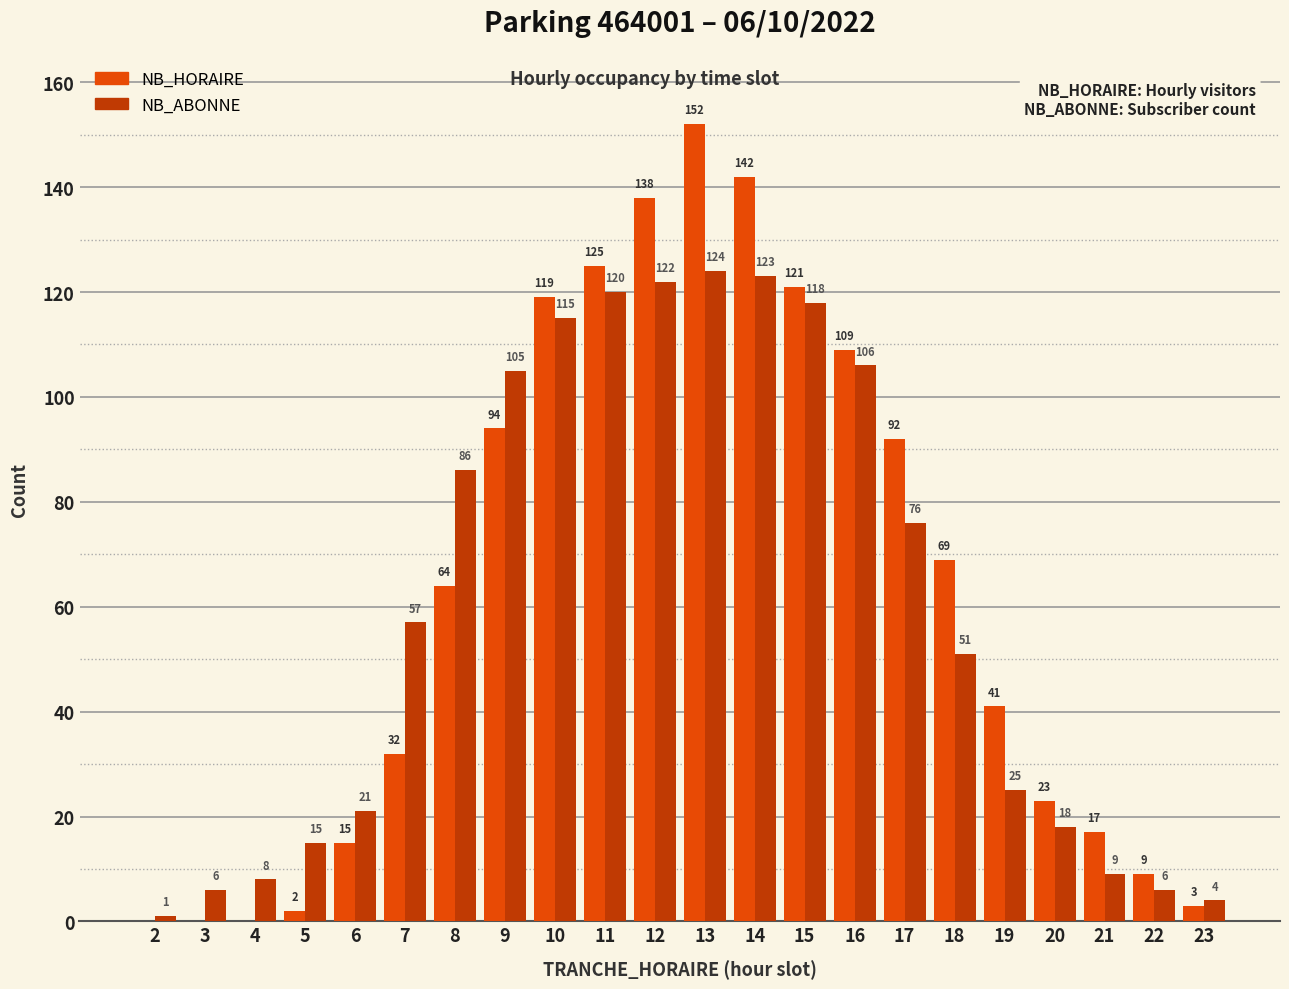

Reading left to right, list all the values displayed in this chart.

NB_HORAIRE: 2=0	3=0	4=0	5=2	6=15	7=32	8=64	9=94	10=119	11=125	12=138	13=152	14=142	15=121	16=109	17=92	18=69	19=41	20=23	21=17	22=9	23=3
NB_ABONNE: 2=1	3=6	4=8	5=15	6=21	7=57	8=86	9=105	10=115	11=120	12=122	13=124	14=123	15=118	16=106	17=76	18=51	19=25	20=18	21=9	22=6	23=4